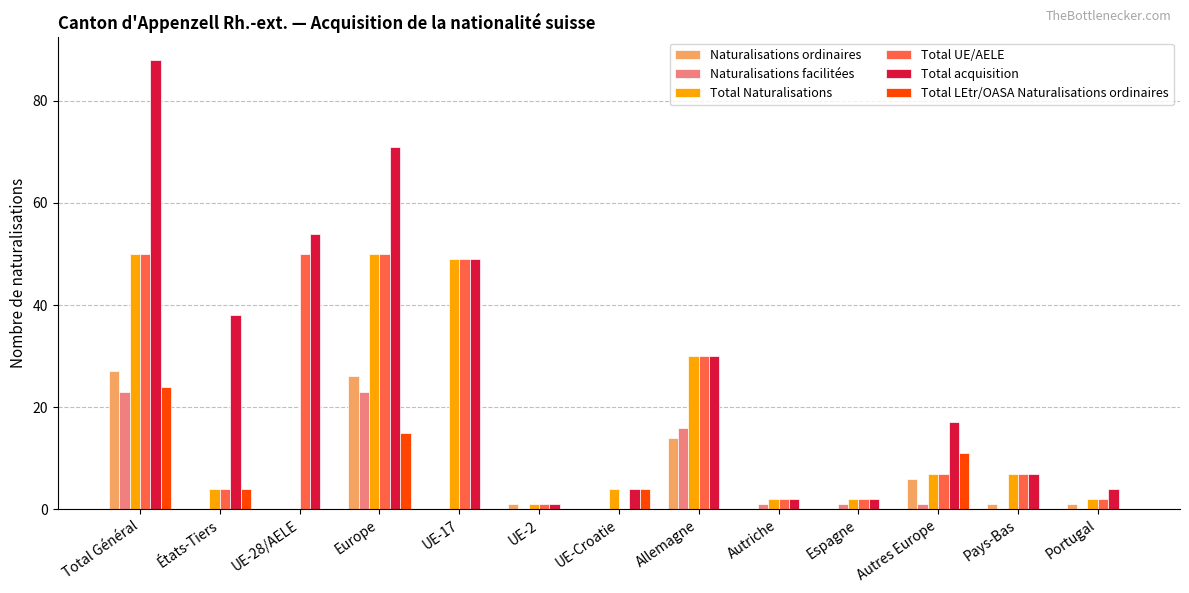

Which label corresponds to the largest value in the chart?

Total Général